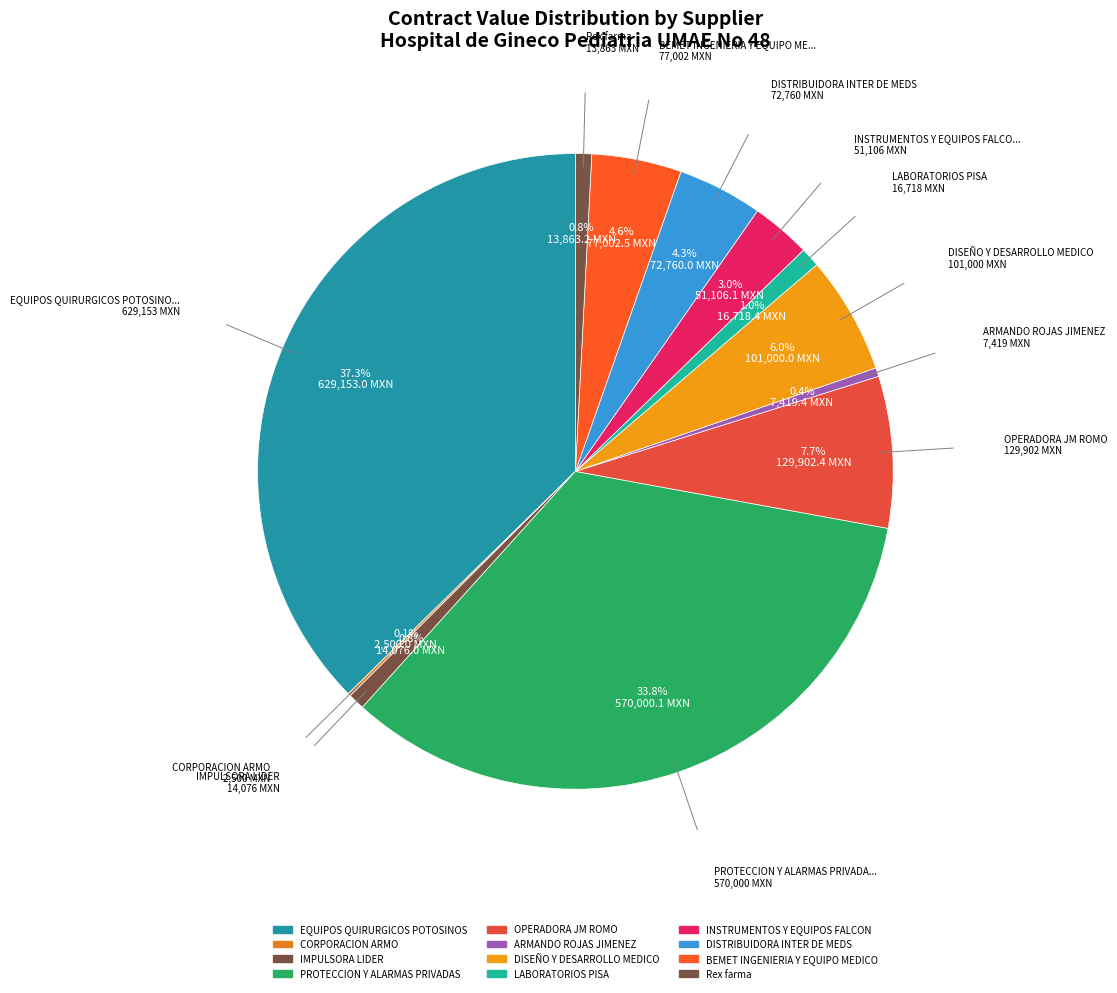

Does any single category account for the majority?

No